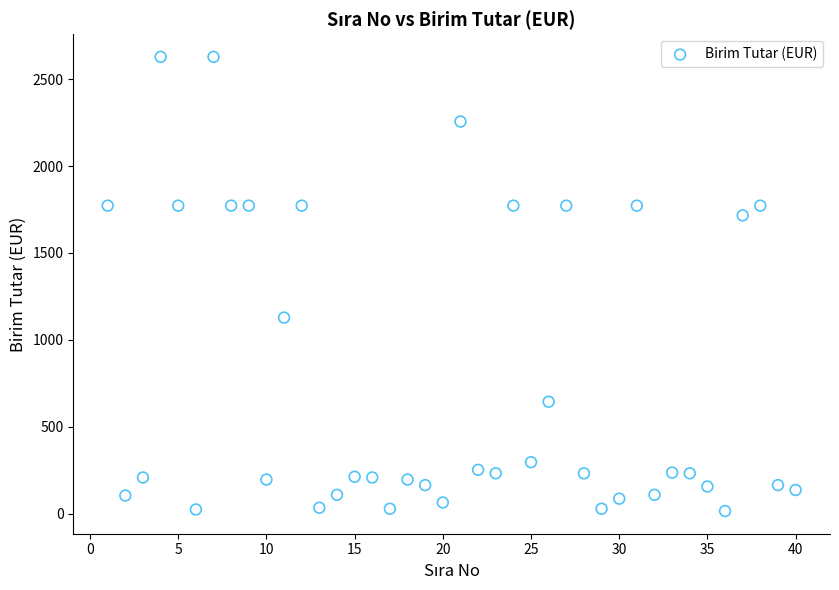

What is the range of Y values (max minus min)?

2613